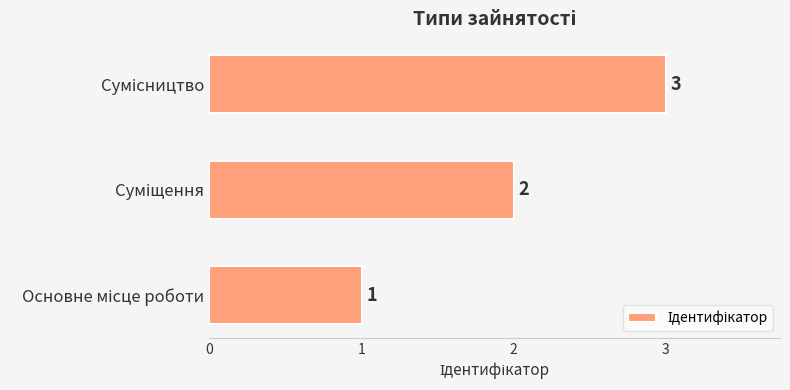

What is the sum of all values?

6